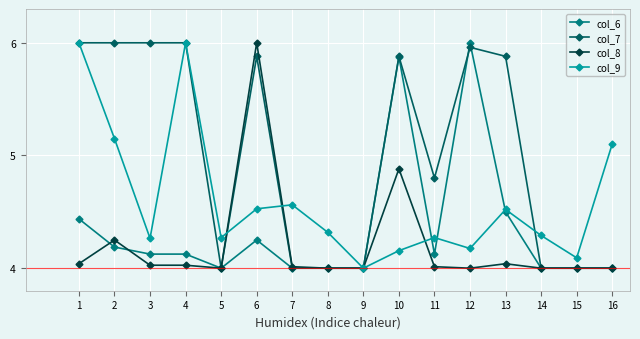

Rank the series by their average value, from highest to lowest.

col_7, col_9, col_6, col_8